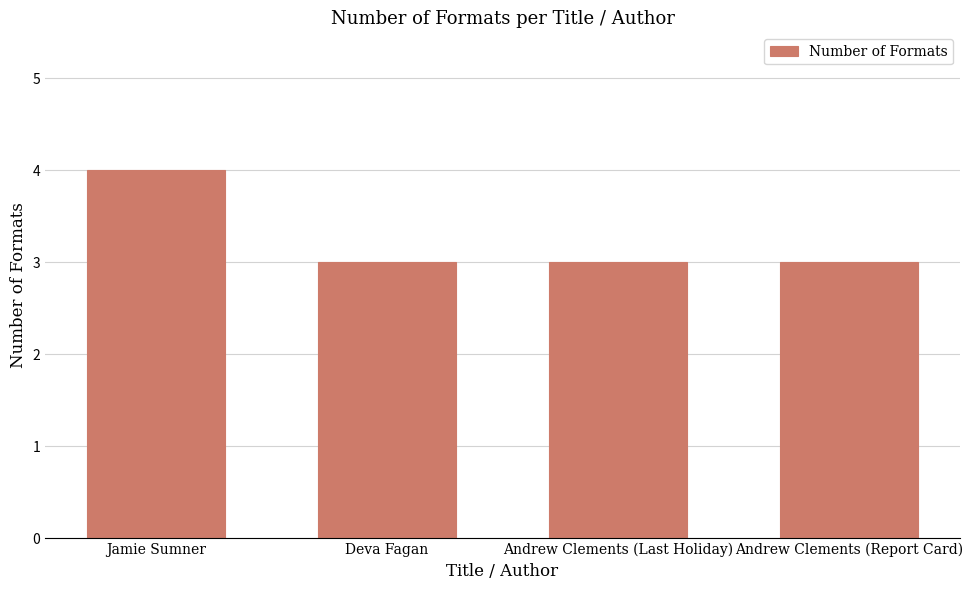

What is the label of the 1st bar from the left?

Jamie Sumner